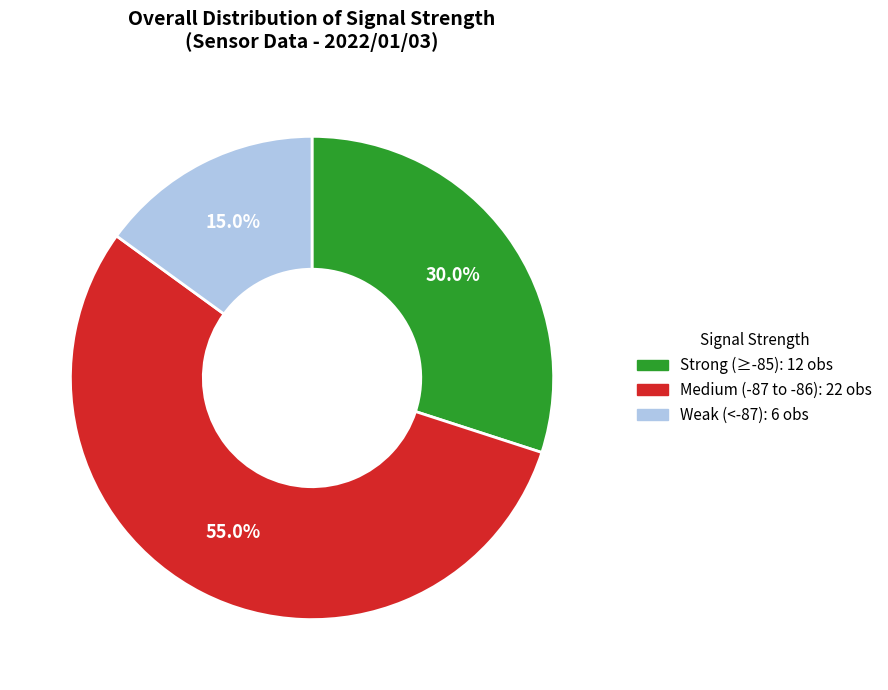

Does any single category account for the majority?

Yes